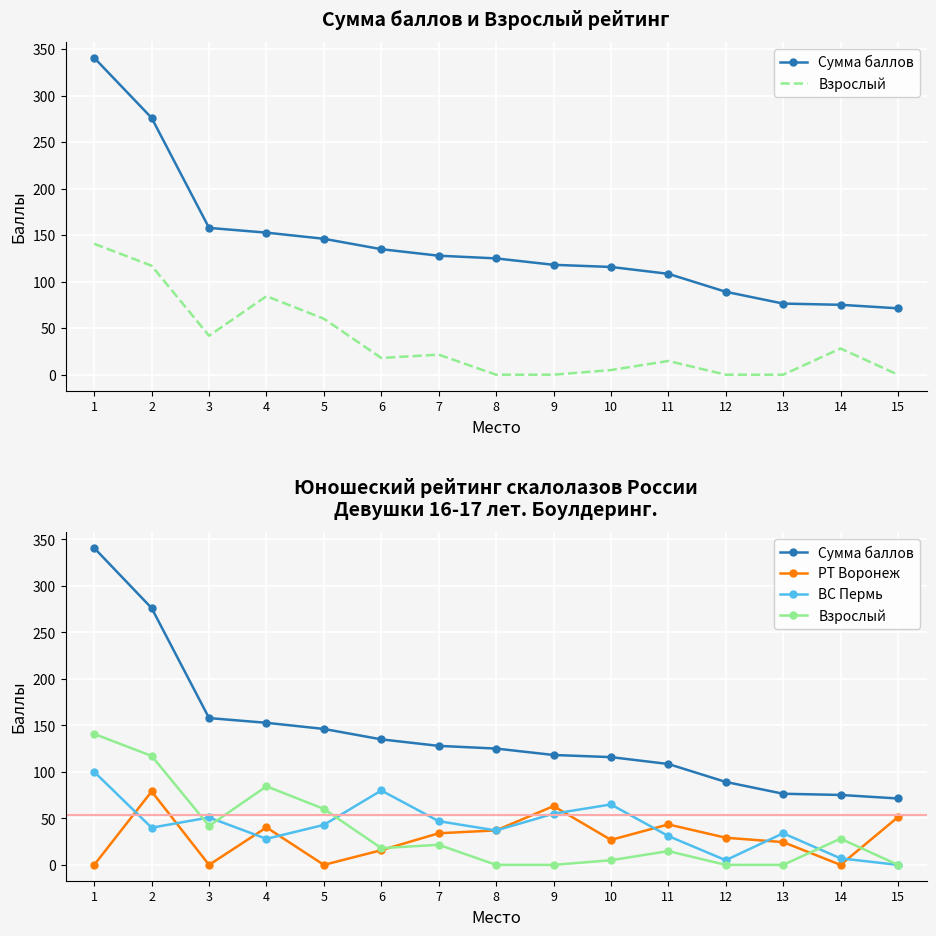

Which category has the highest value in the РТ Воронеж series?

2